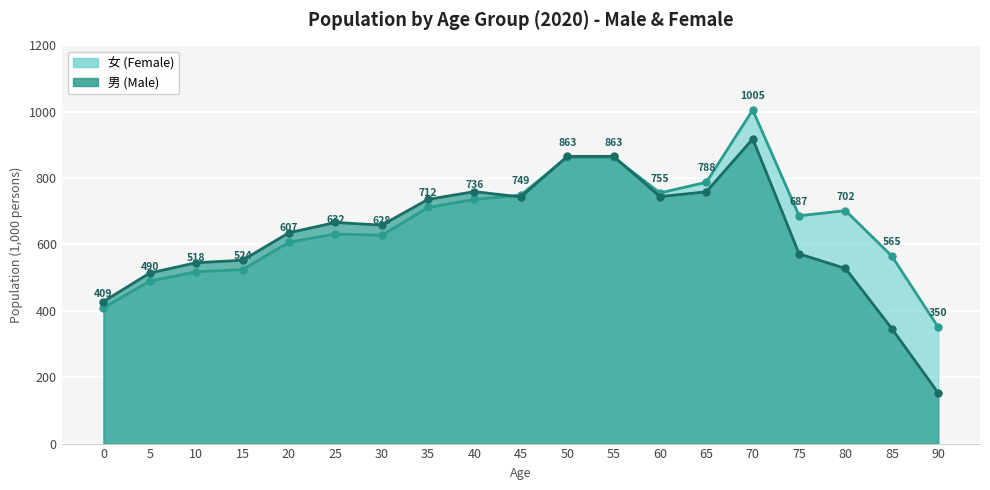

Where do 男 (Male) and 女 (Female) first cross each other?

40 and 45